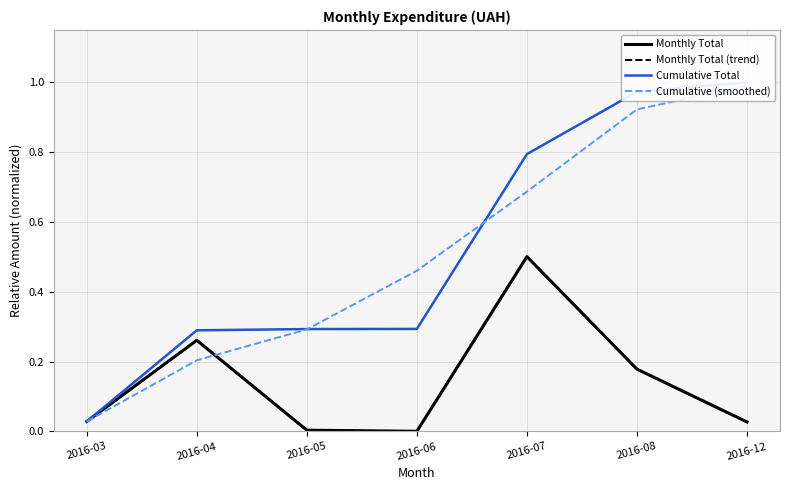

What is the difference between the maximum and minimum values in the Cumulative (smoothed) series?

1.0